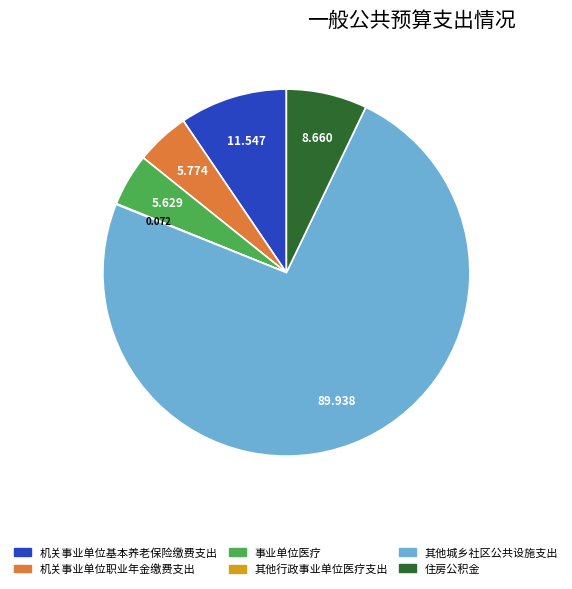

Which category has the biggest portion of the pie?

其他城乡社区公共设施支出